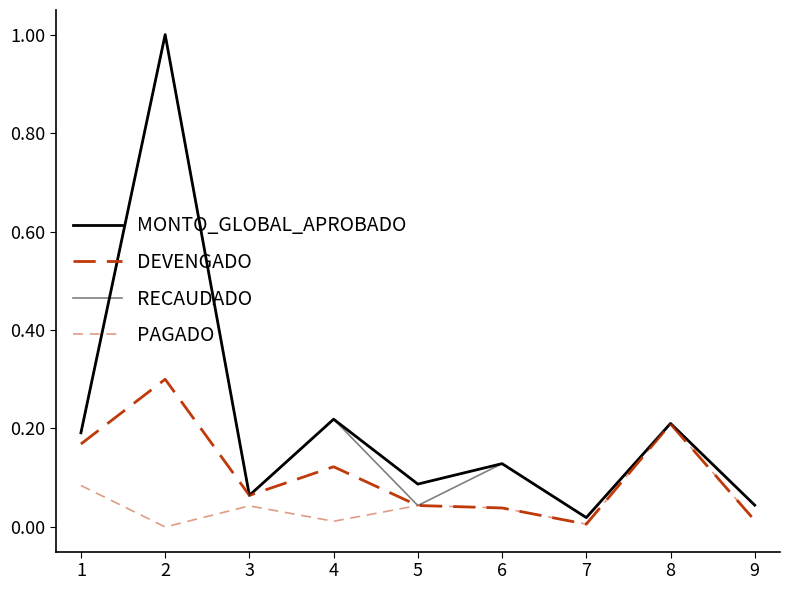

True or false: MONTO_GLOBAL_APROBADO and DEVENGADO intersect in this chart.

False